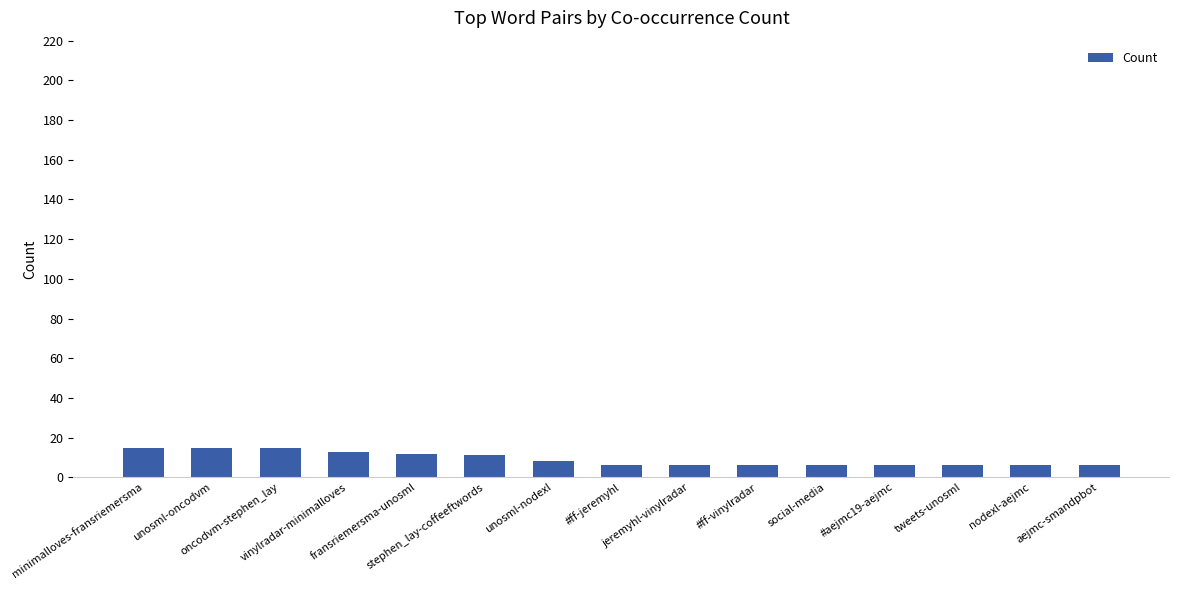

What is the label of the 5th bar from the left?

fransriemersma-unosml